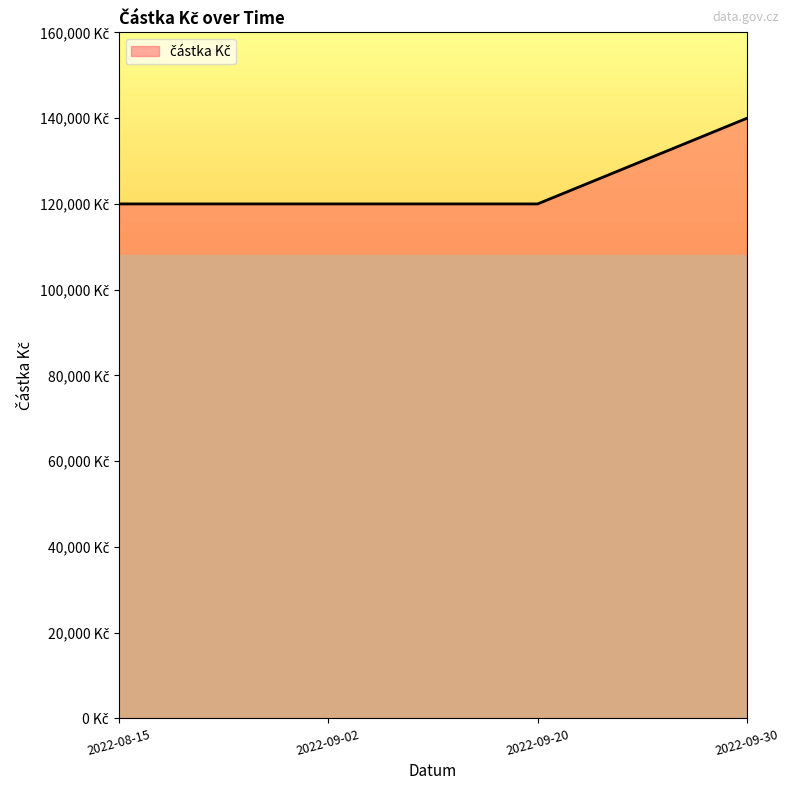

What position from the right is 2022-09-30?

1